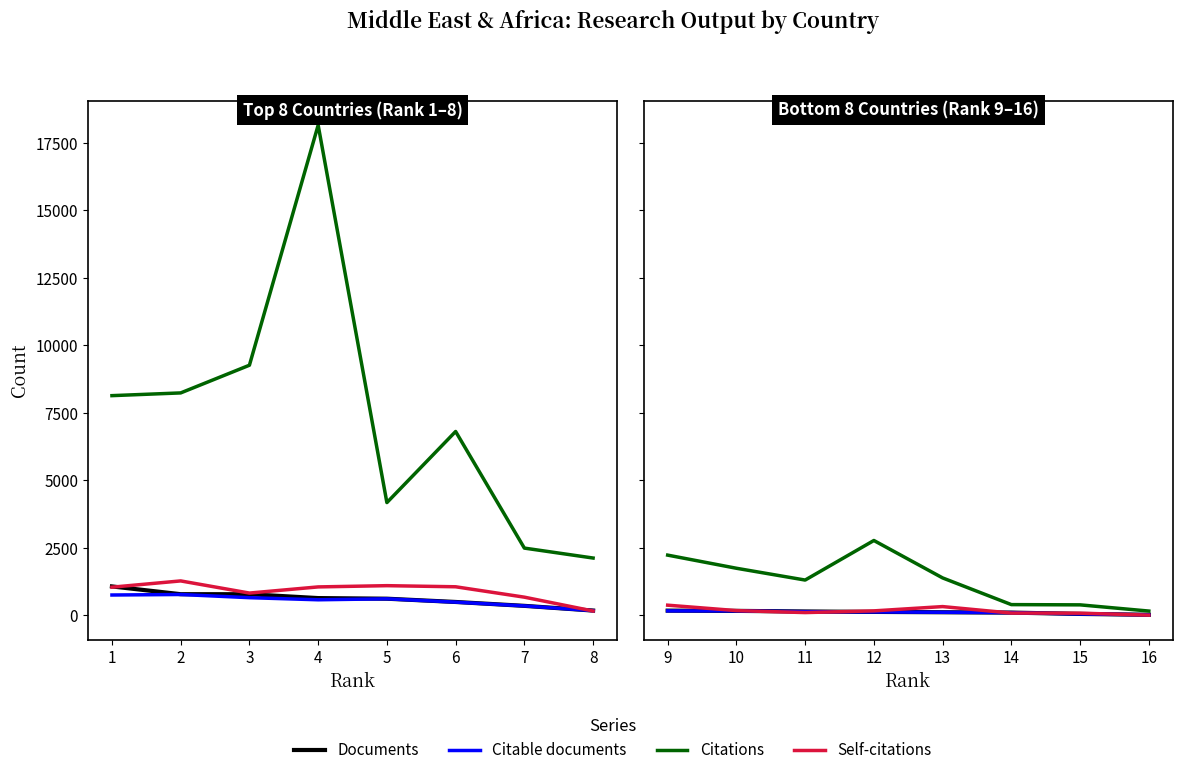

True or false: Citations and Citable documents intersect in this chart.

False